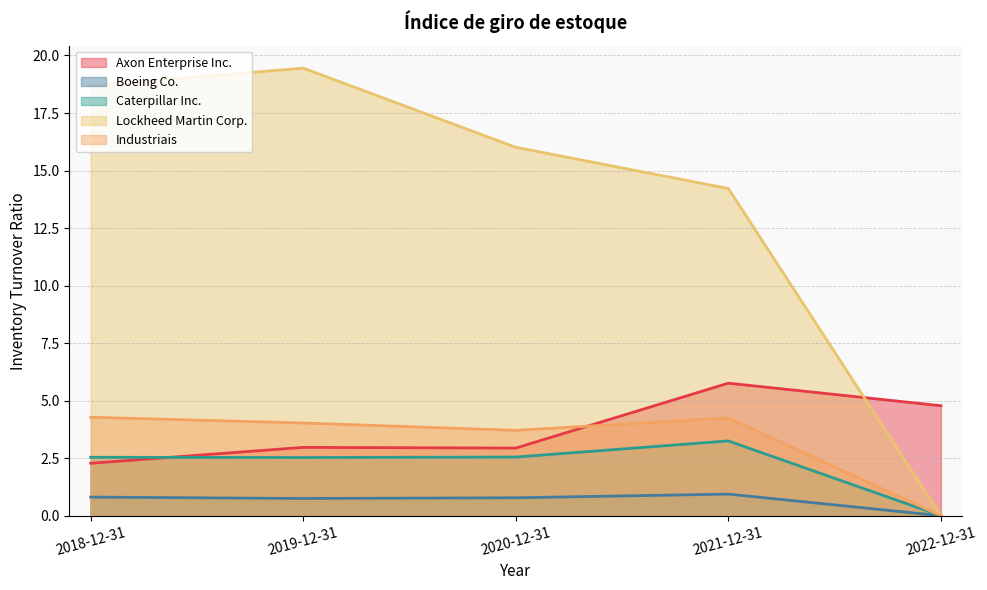

What is the spread (max minus min) of values at 2021-12-31?

13.3